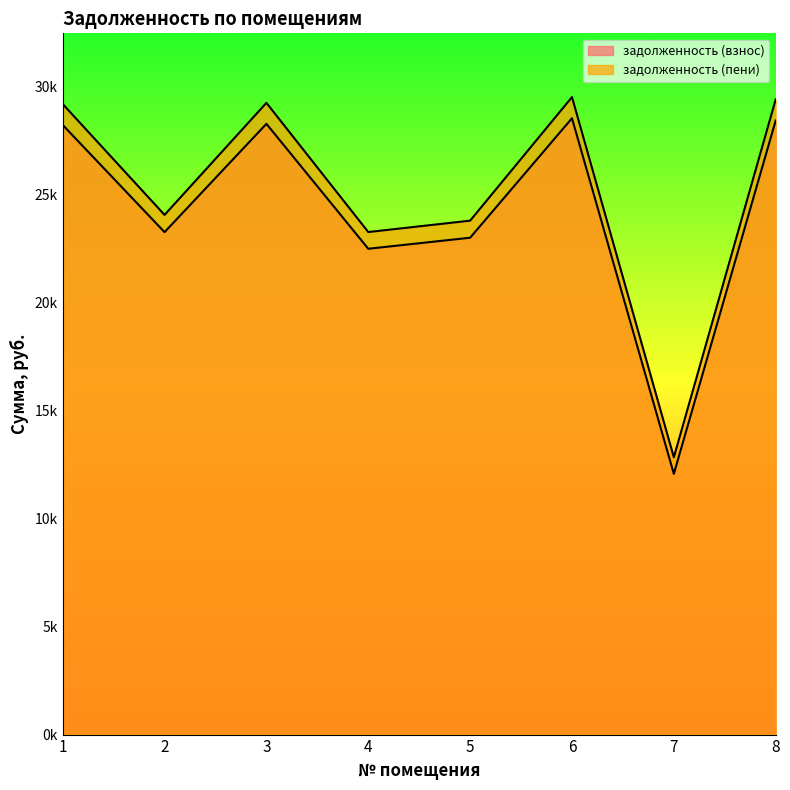

At which label is задолженность (пени) closest to 21181?

4